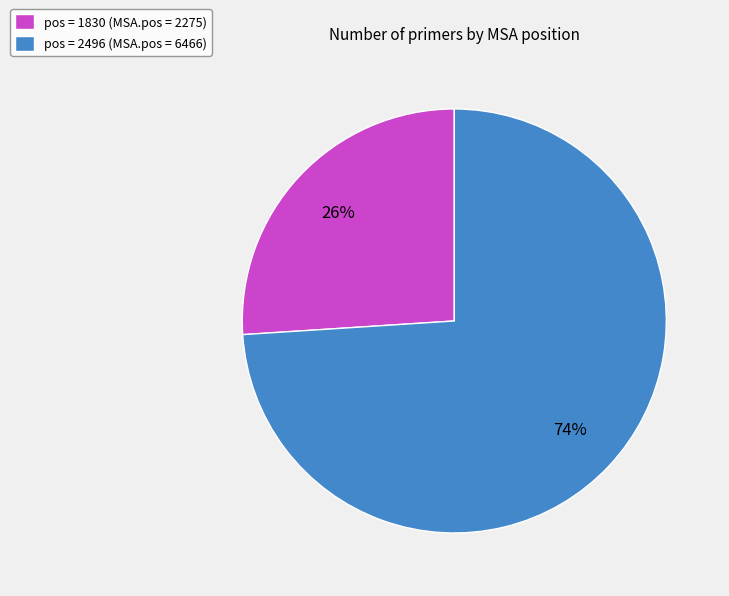

Is there a majority slice in this chart?

Yes